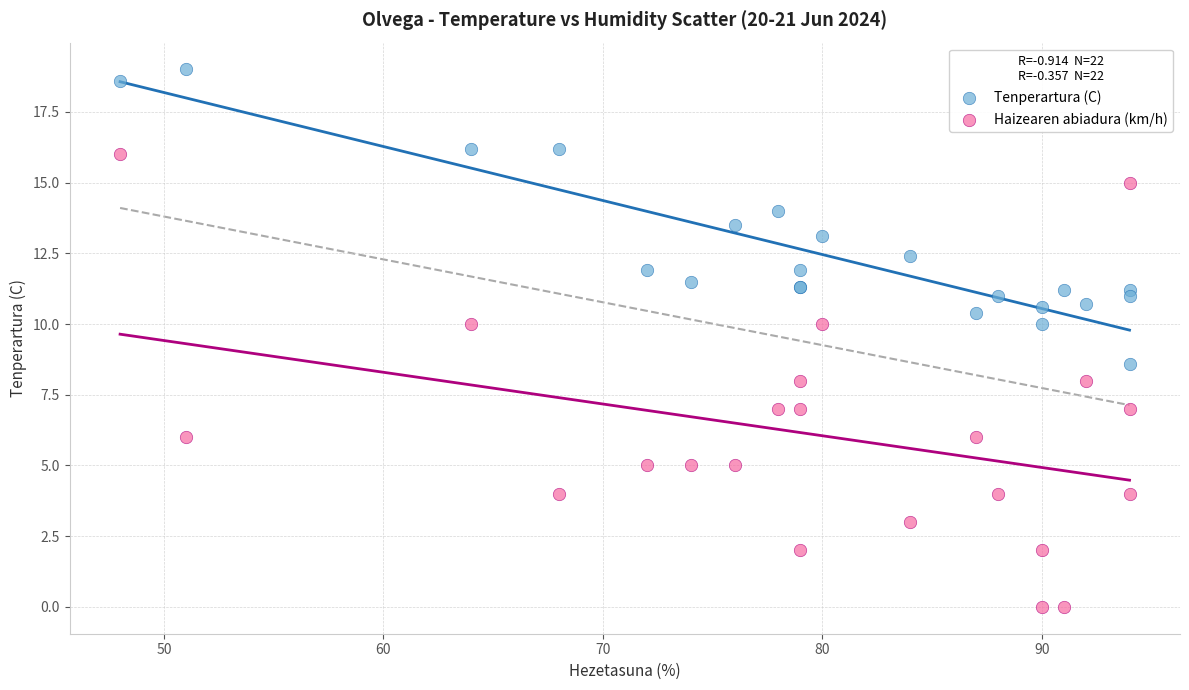

Across all series, what Y value is closest to 9?

8.6